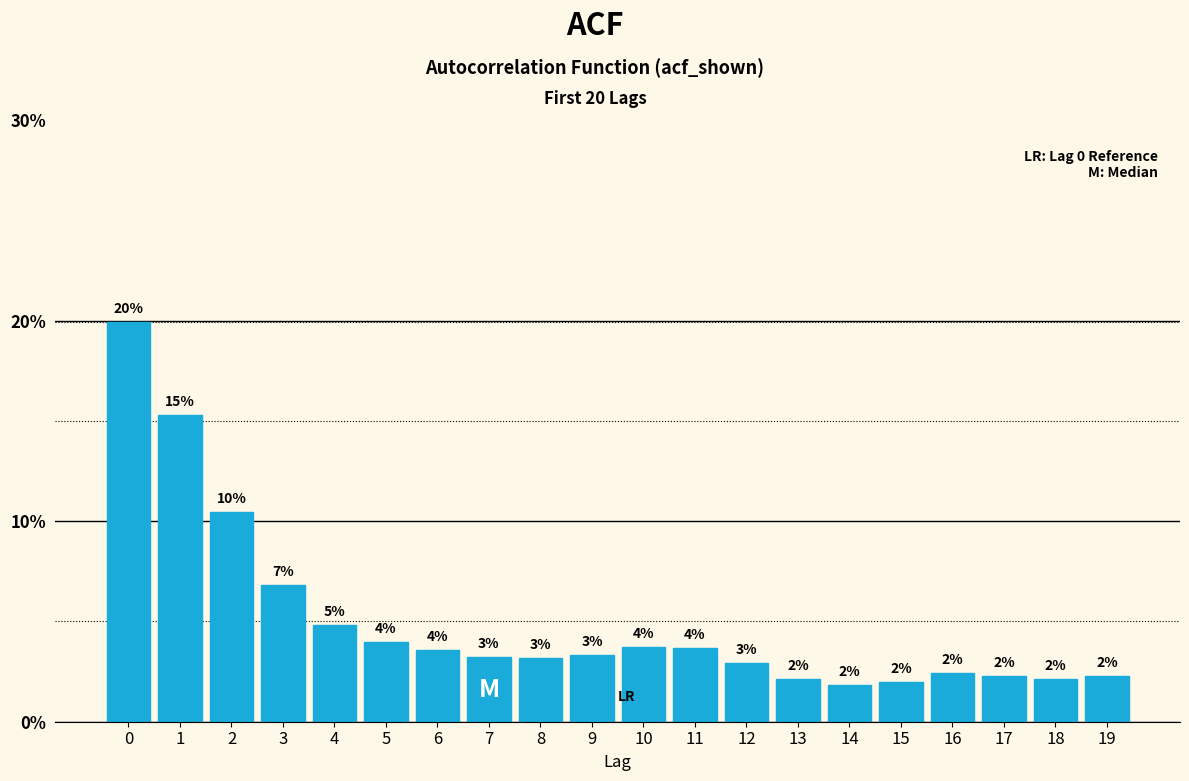

What is the maximum value shown in the chart?

19.9